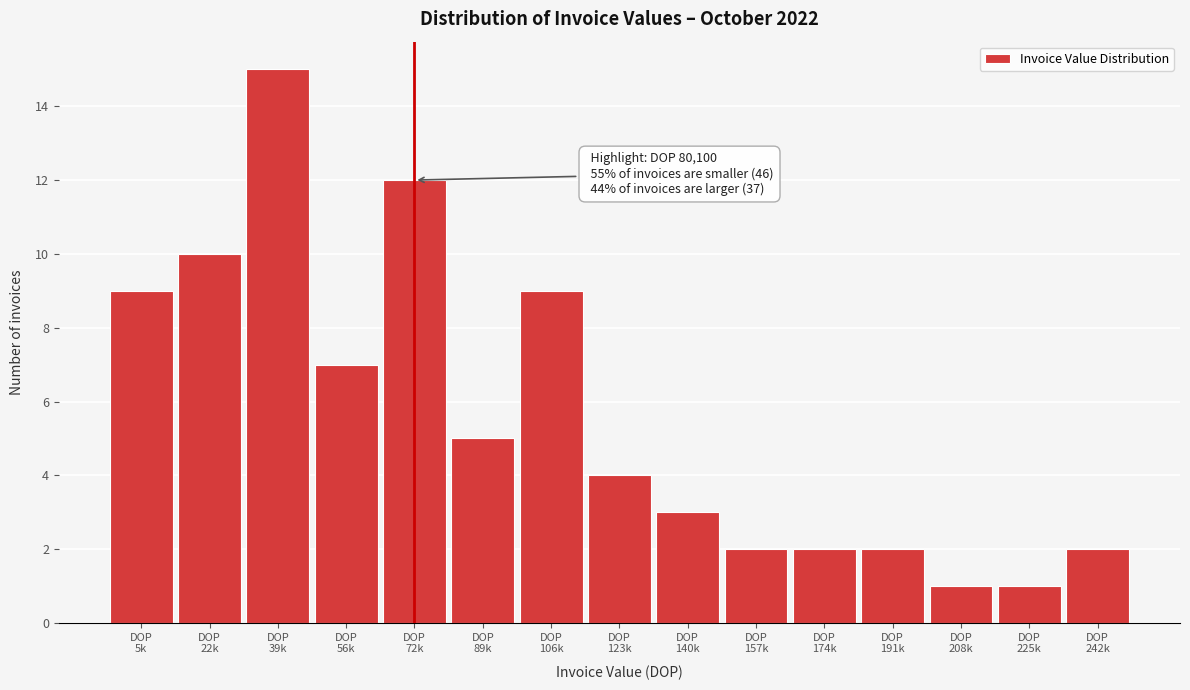

Reading right to left, list all the values displayed in this chart.

2	1	1	2	2	2	3	4	9	5	12	7	15	10	9